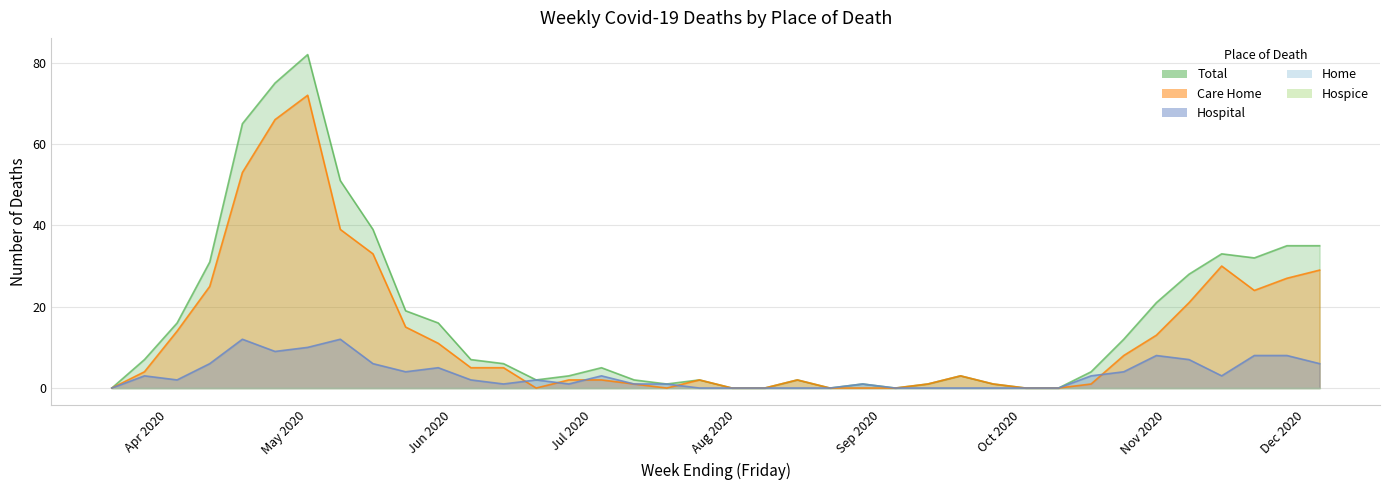

What is the spread (max minus min) of values at 2020-08-28?

1